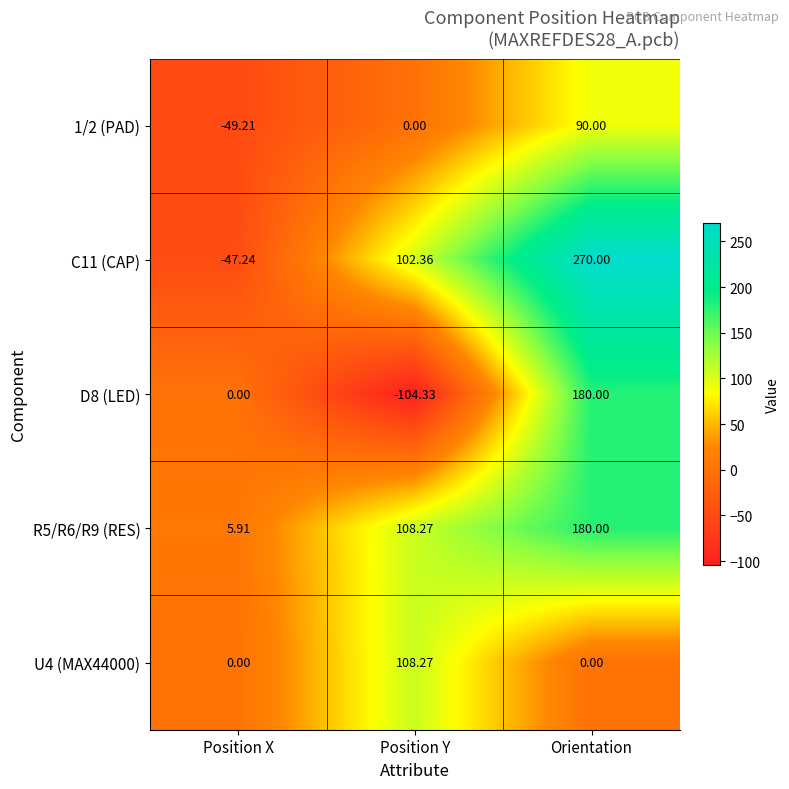

How many series are shown in this chart?

5